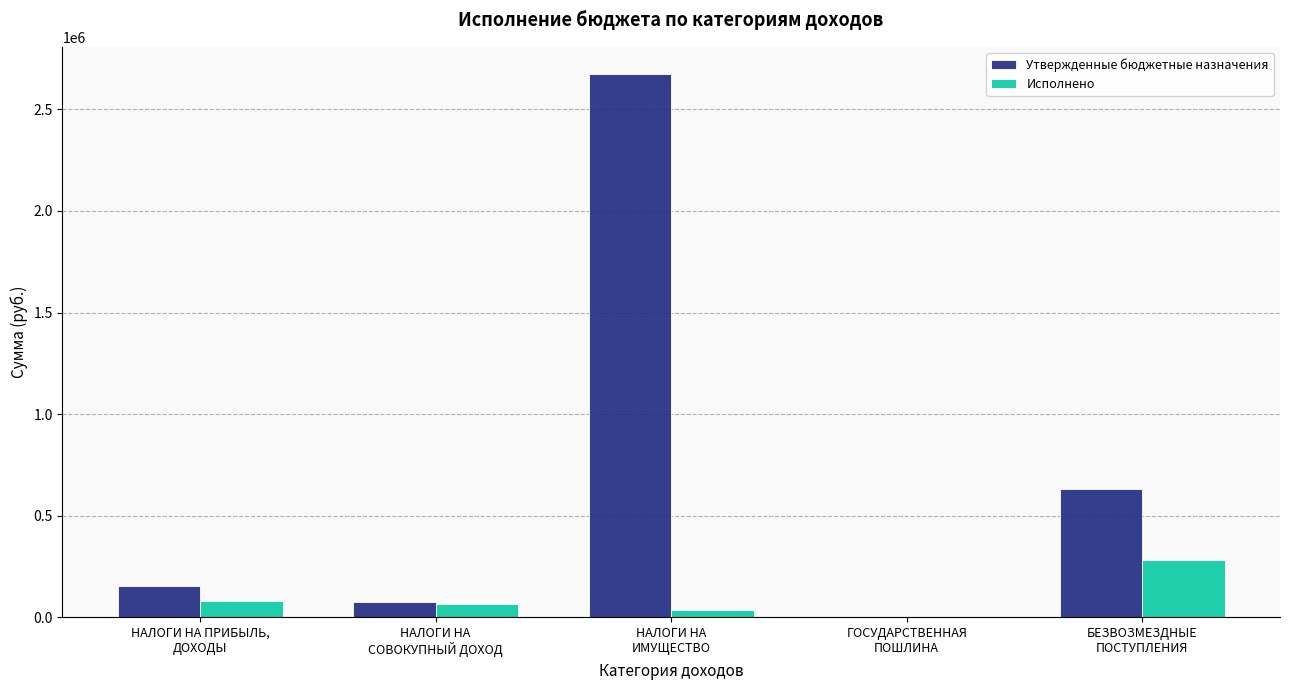

How many data points in Исполнено are above 65551?

3